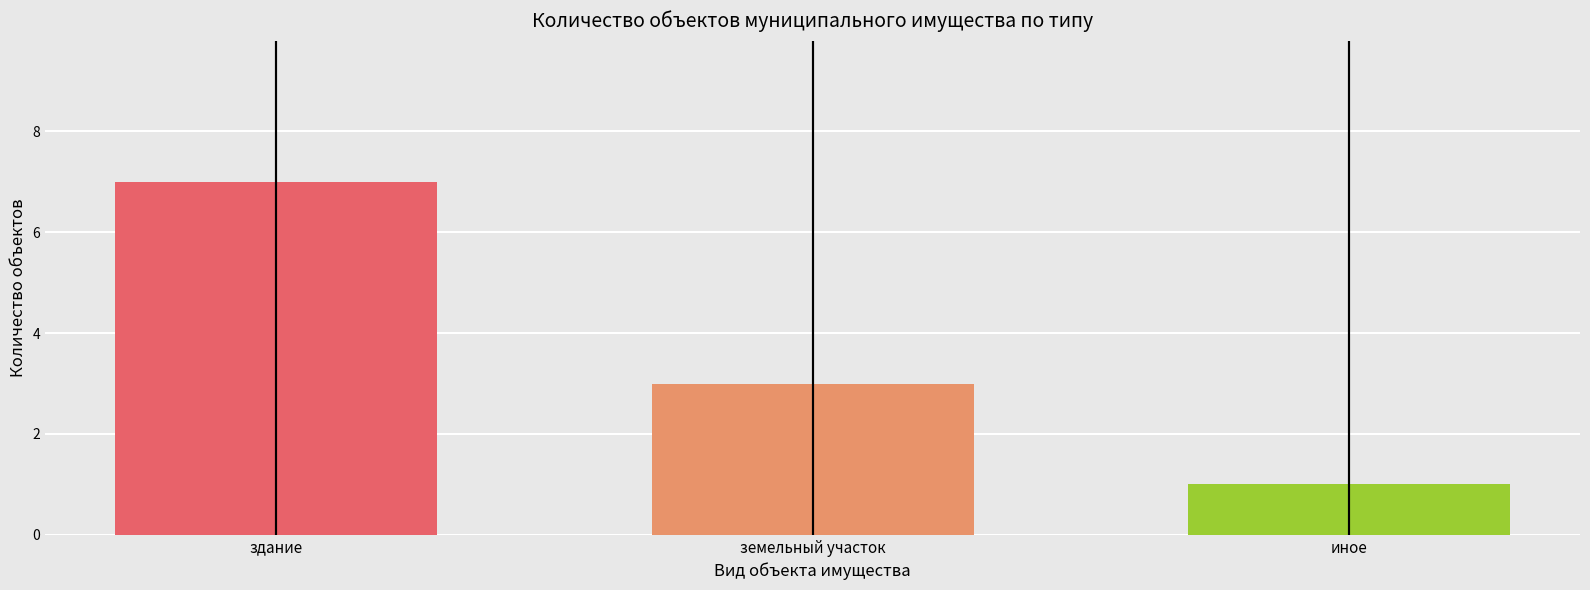

What is the change in value from здание to земельный участок?

-4